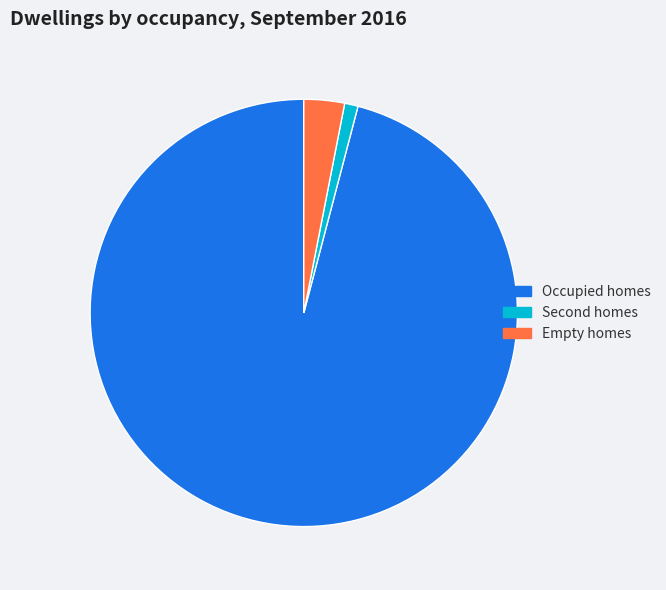

Is there a majority slice in this chart?

Yes